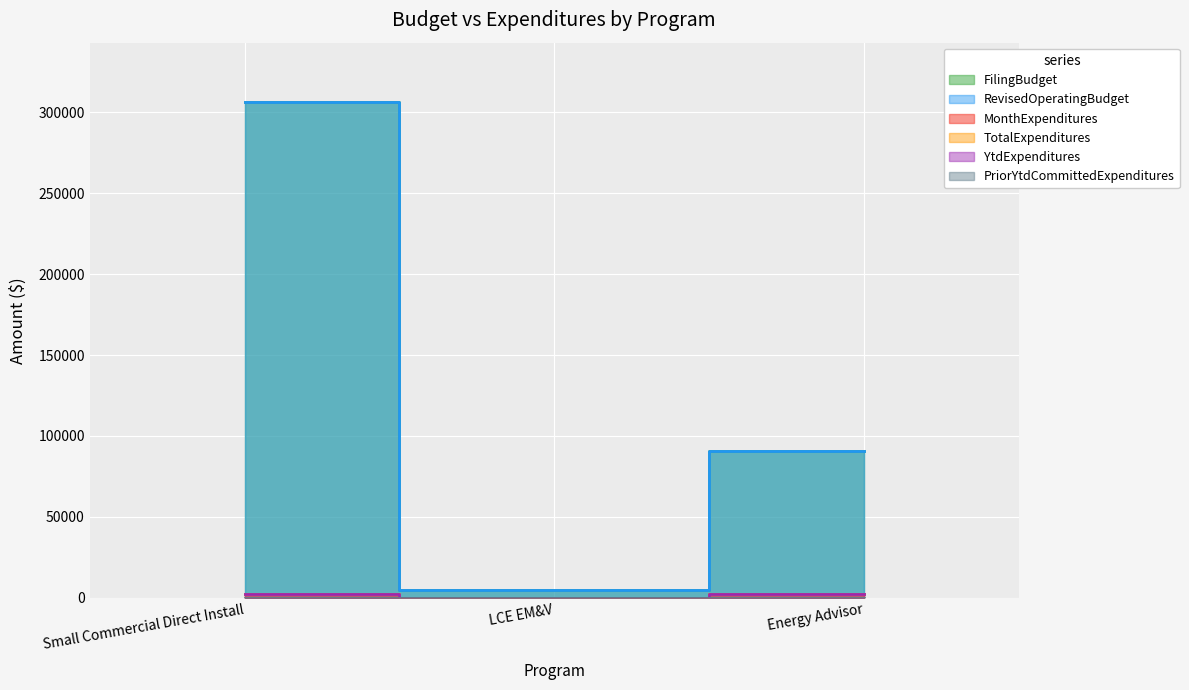

What is the total value across all series at Small Commercial Direct Install?

619774